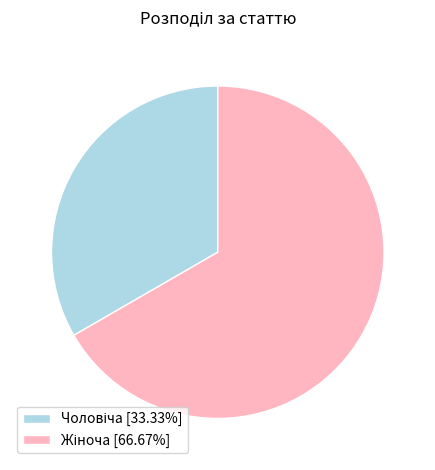

Does any single category account for the majority?

Yes